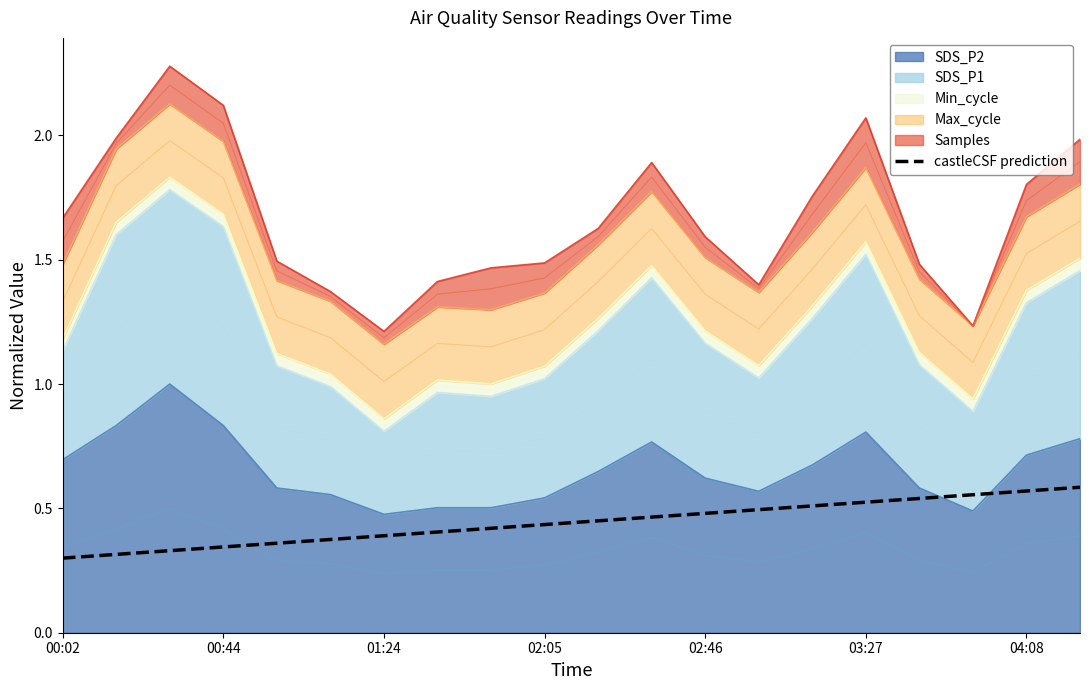

What is the difference between the maximum and second lowest values?

0.3